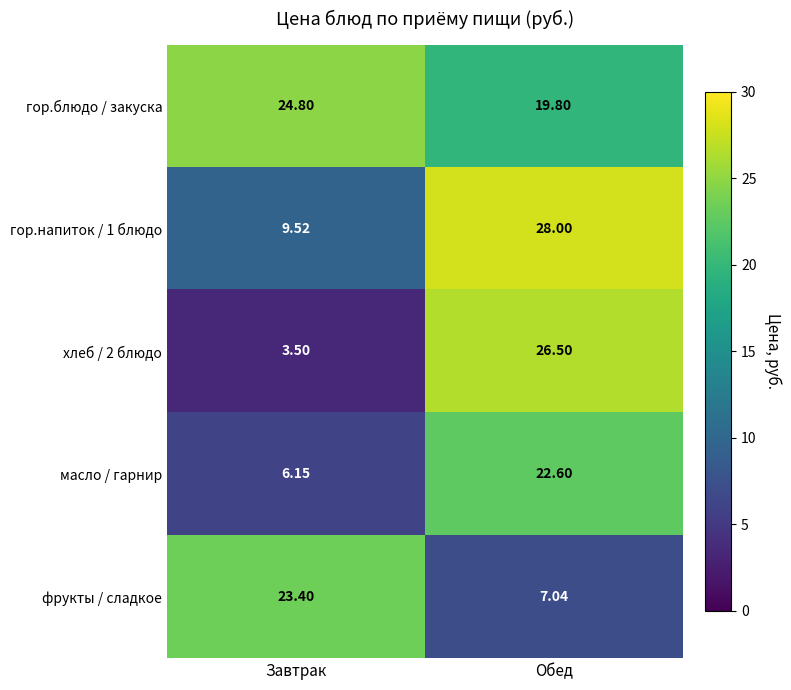

Rank the categories by хлеб / 2 блюдо value from lowest to highest.

Завтрак, Обед